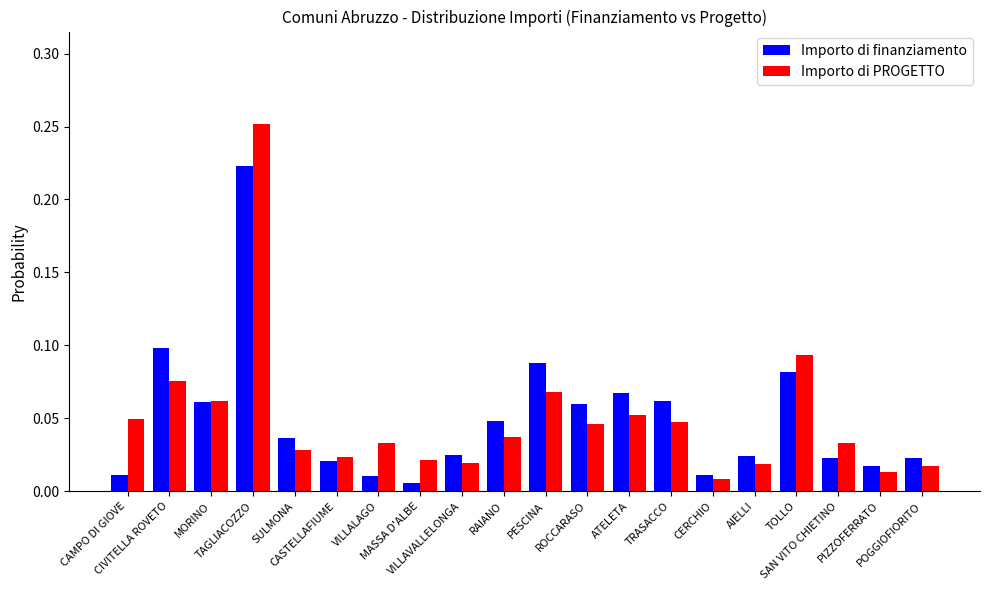

Rank the series at AIELLI from lowest to highest value.

Importo di PROGETTO, Importo di finanziamento